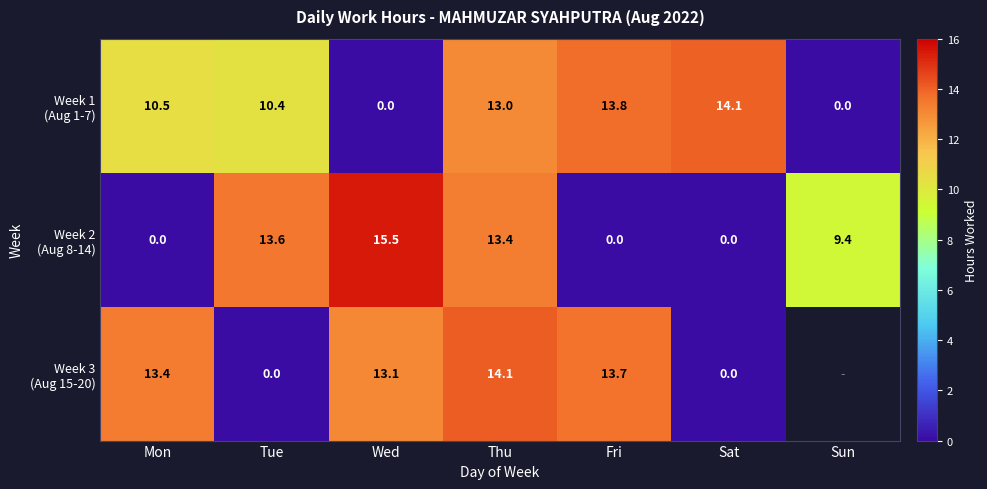

How many data points in Week 1 (Aug 1-7) are less than 10?

2